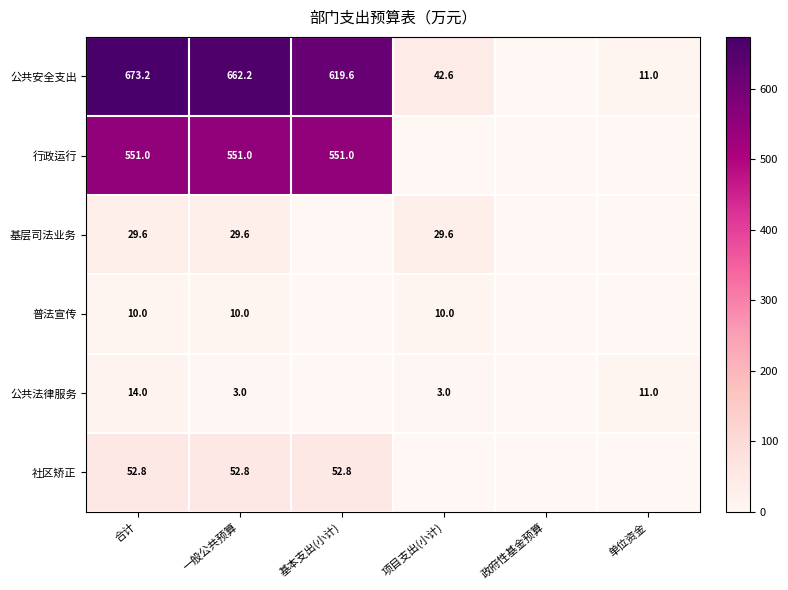

The value of 行政运行 at 一般公共预算 is 551.0. True or false?

True